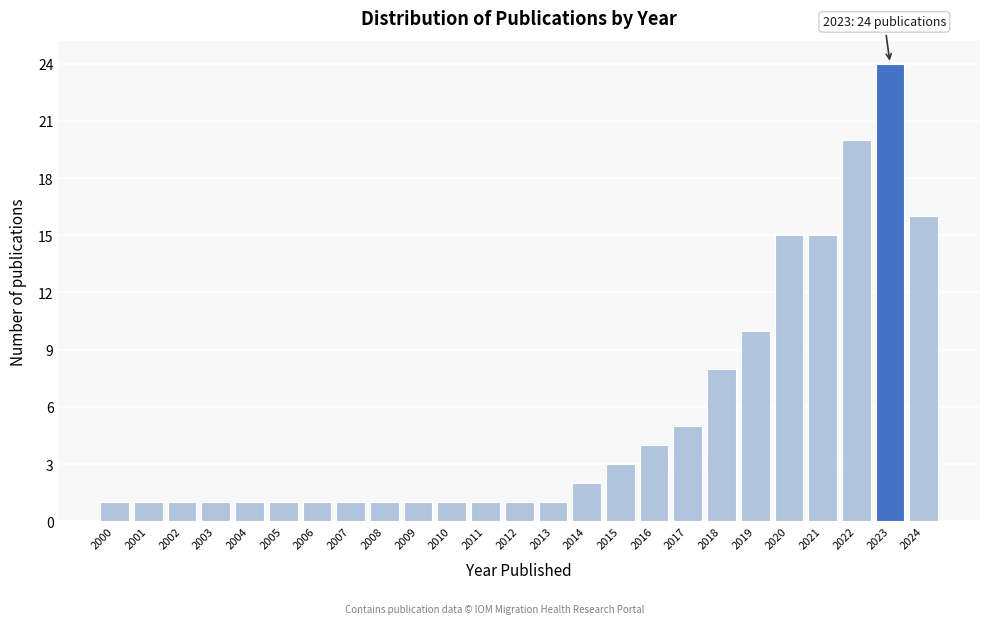

Reading left to right, extract all data points from this chart.

2000=1	2001=1	2002=1	2003=1	2004=1	2005=1	2006=1	2007=1	2008=1	2009=1	2010=1	2011=1	2012=1	2013=1	2014=2	2015=3	2016=4	2017=5	2018=8	2019=10	2020=15	2021=15	2022=20	2023=24	2024=16